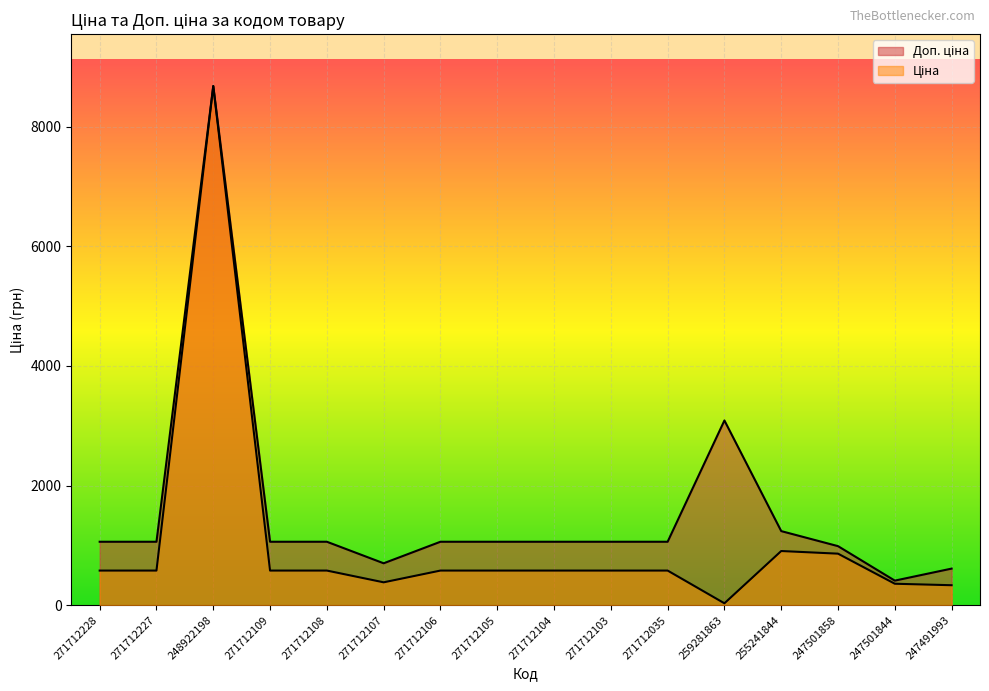

True or false: Доп. ціна and Ціна cross at least once.

False